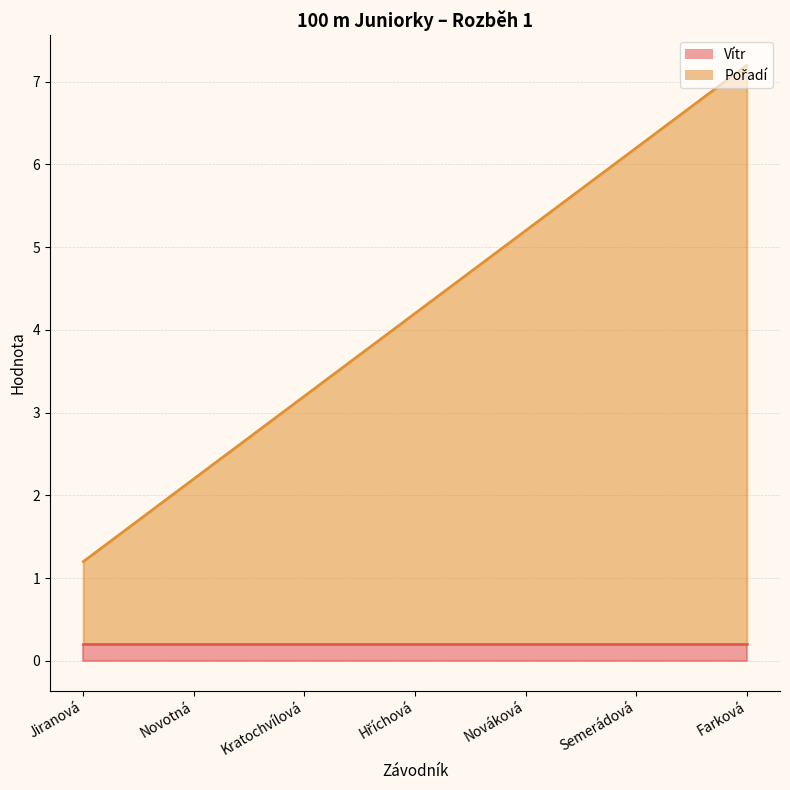

Approximately how many times larger is the value at Novotná compared to Hříchová?

0.5